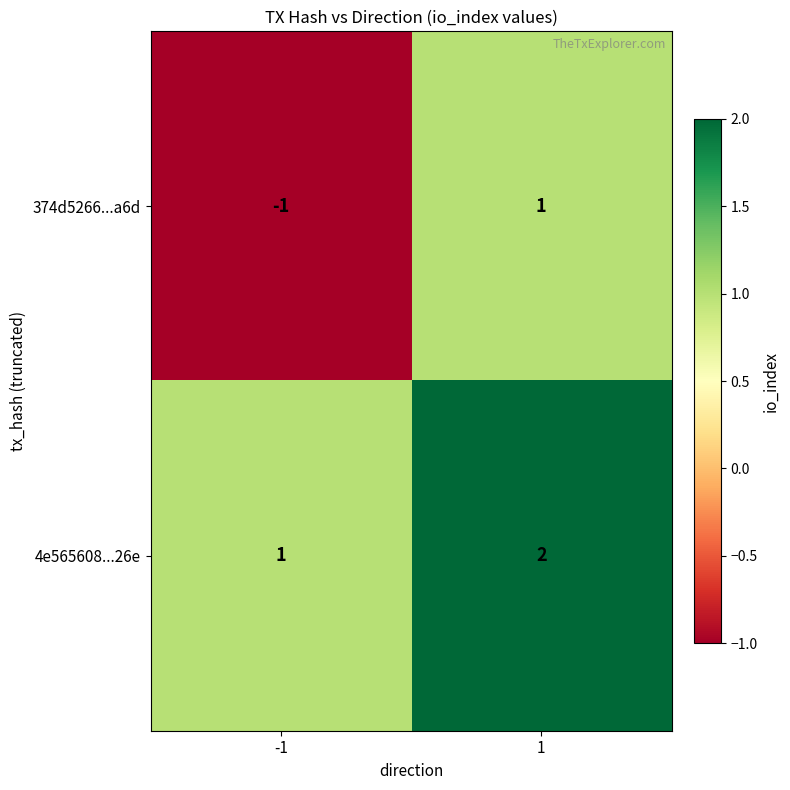

At which category is the sum across all series the highest?

1